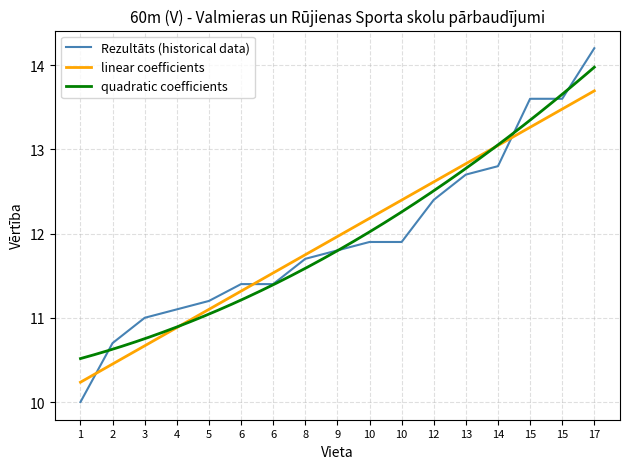

What is the difference between the maximum and minimum values?

4.2